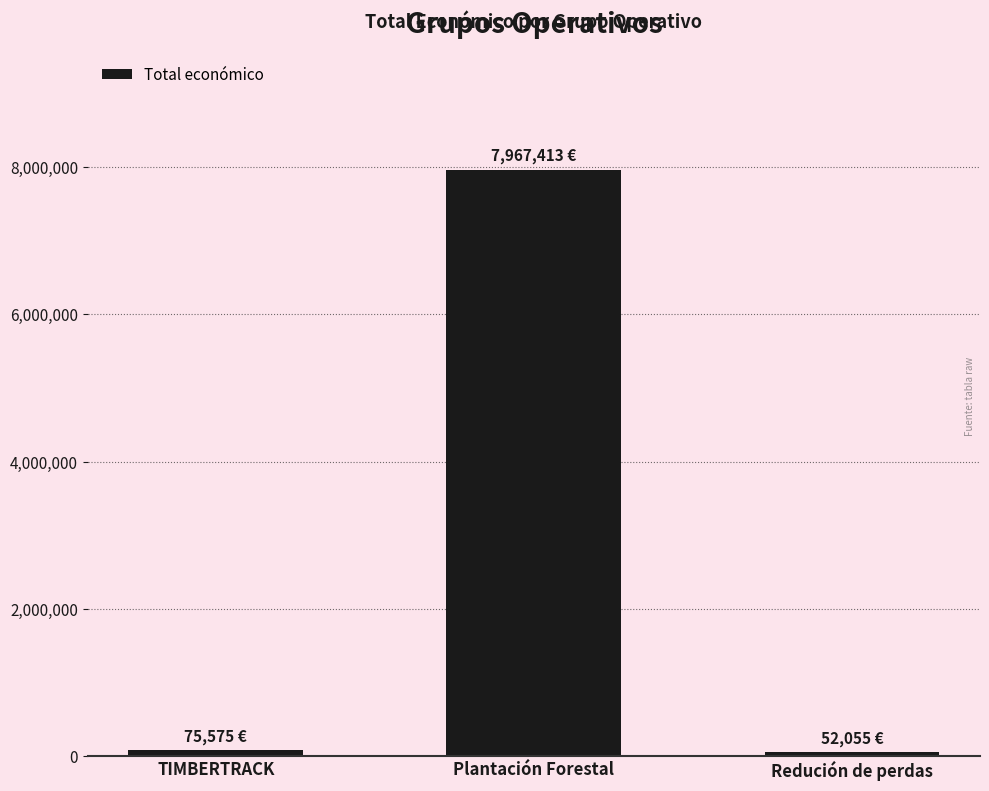

What is the maximum value shown in the chart?

7967413